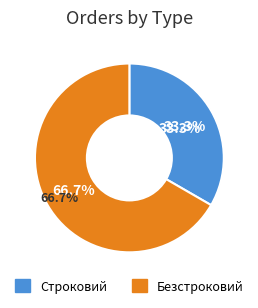

Which slice is the smallest?

Строковий